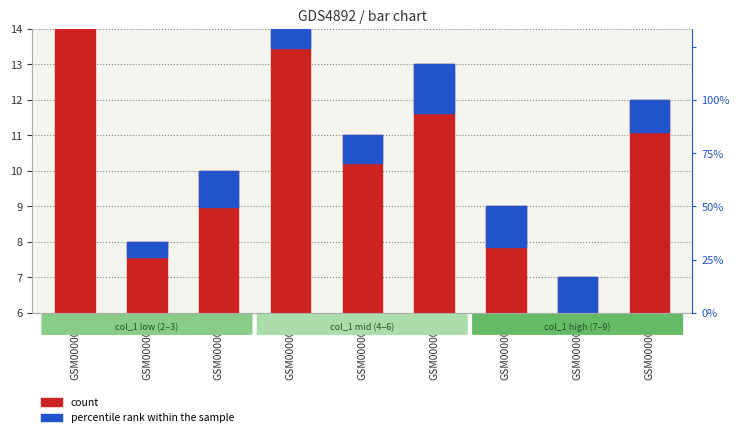

What is the label of the 2nd bar from the right?

GSM0000007